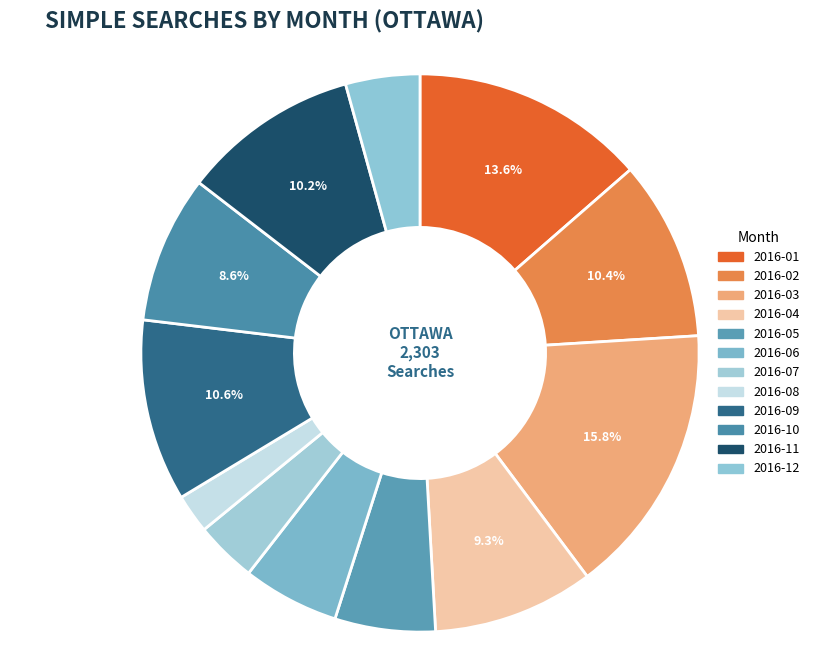

How many segments does this pie chart have?

12